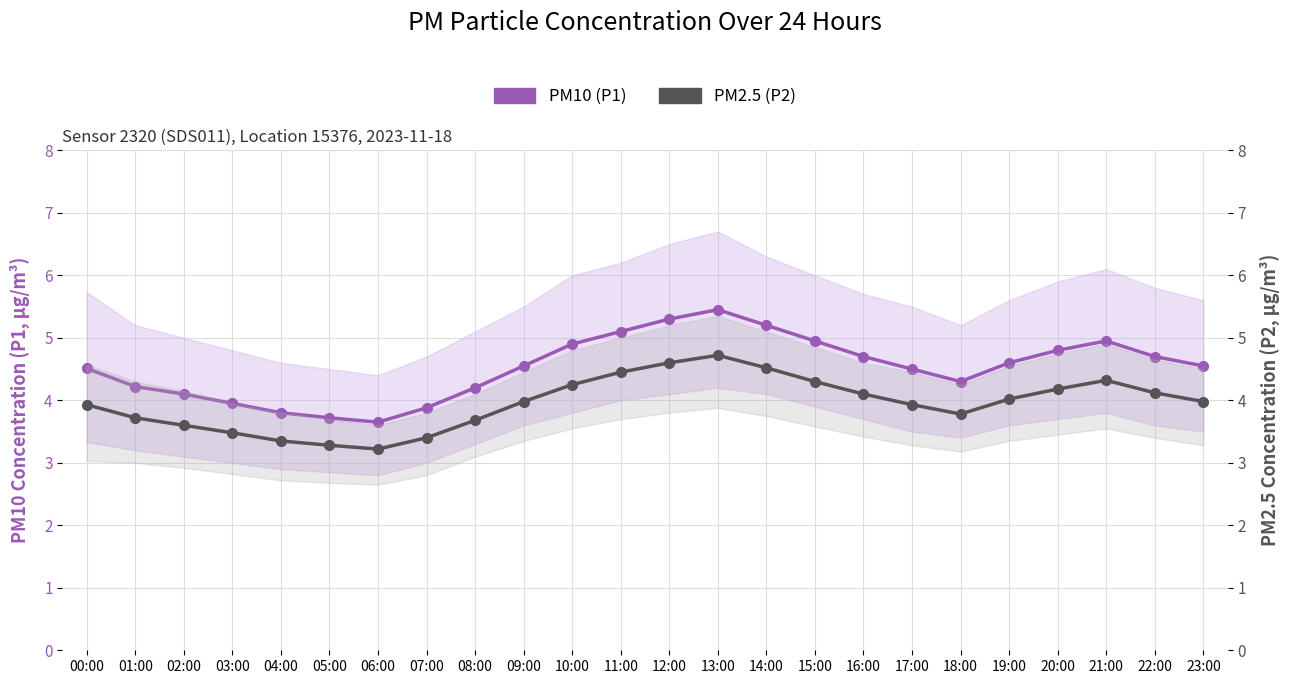

True or false: PM10 (P1) and PM2.5 (P2) intersect in this chart.

False